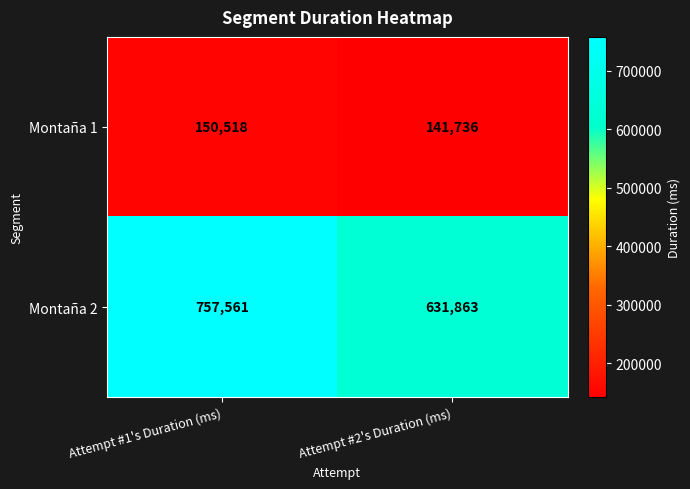

Count the number of categories in the chart.

2